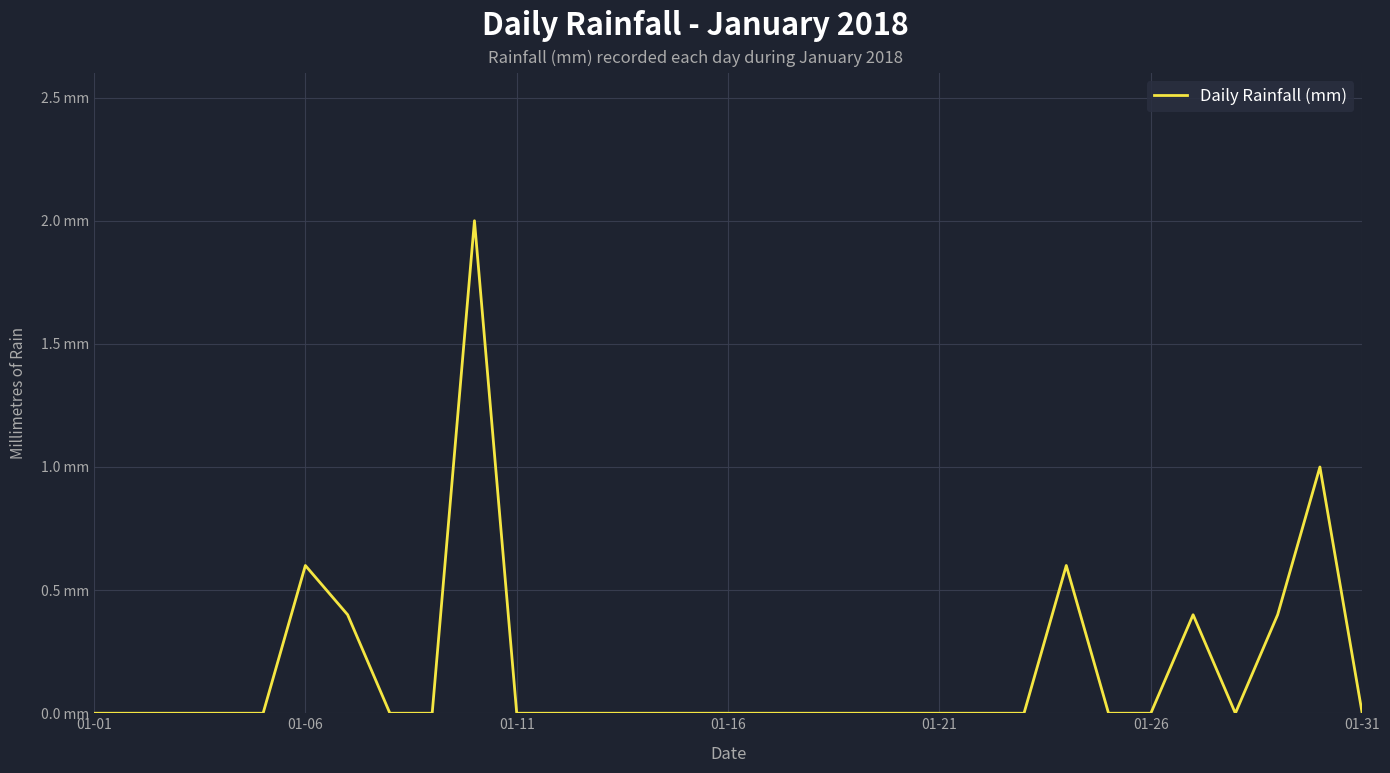

Which category has the highest value across all series?

9